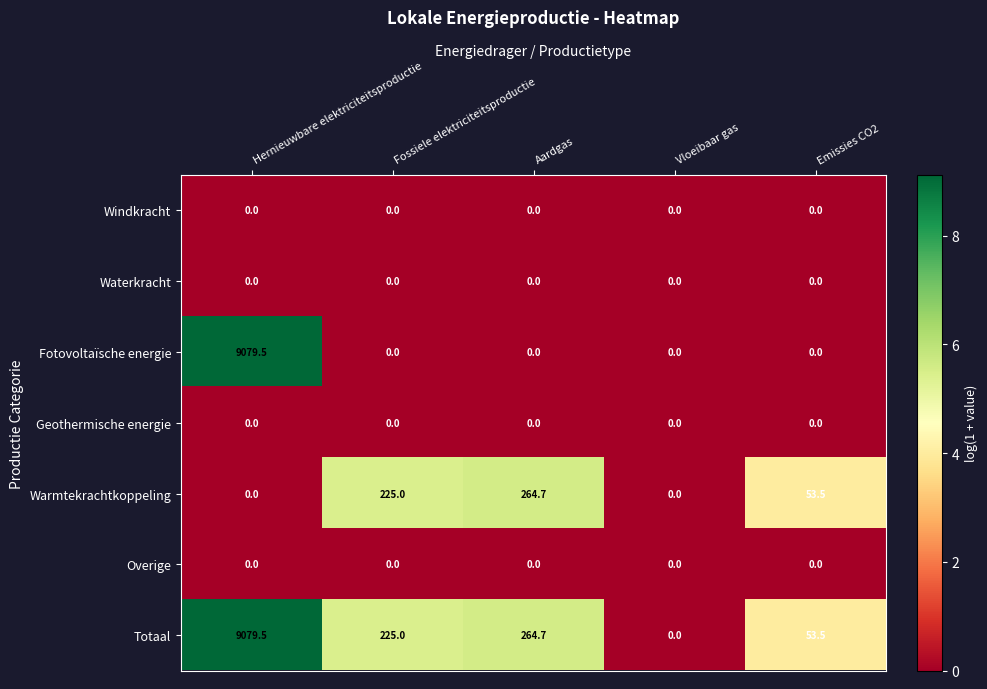

At which label is Warmtekrachtkoppeling closest to 132?

Emissies CO2